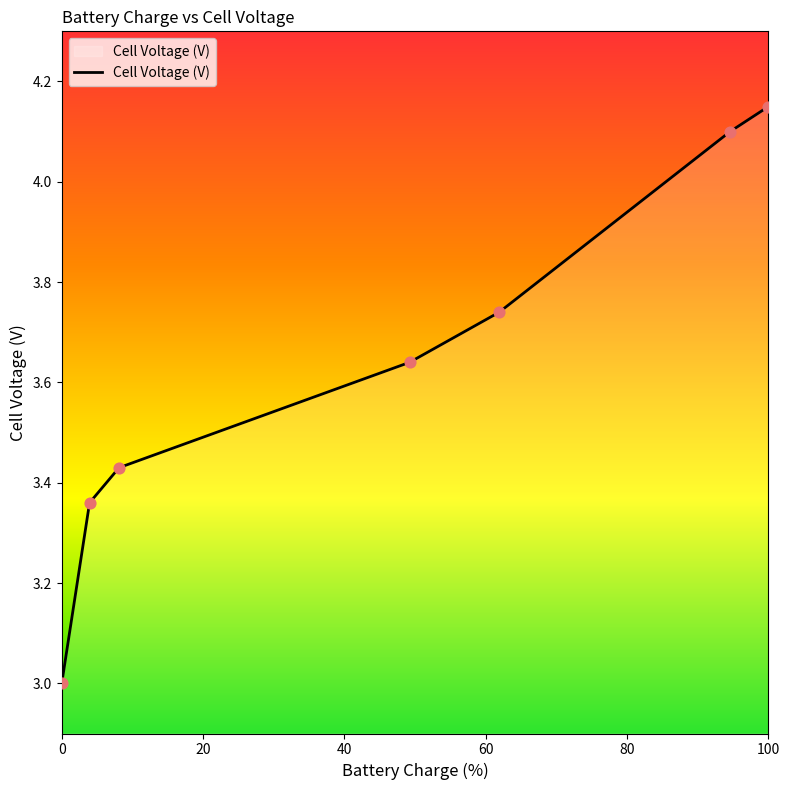

What is the sum of all values?

25.4